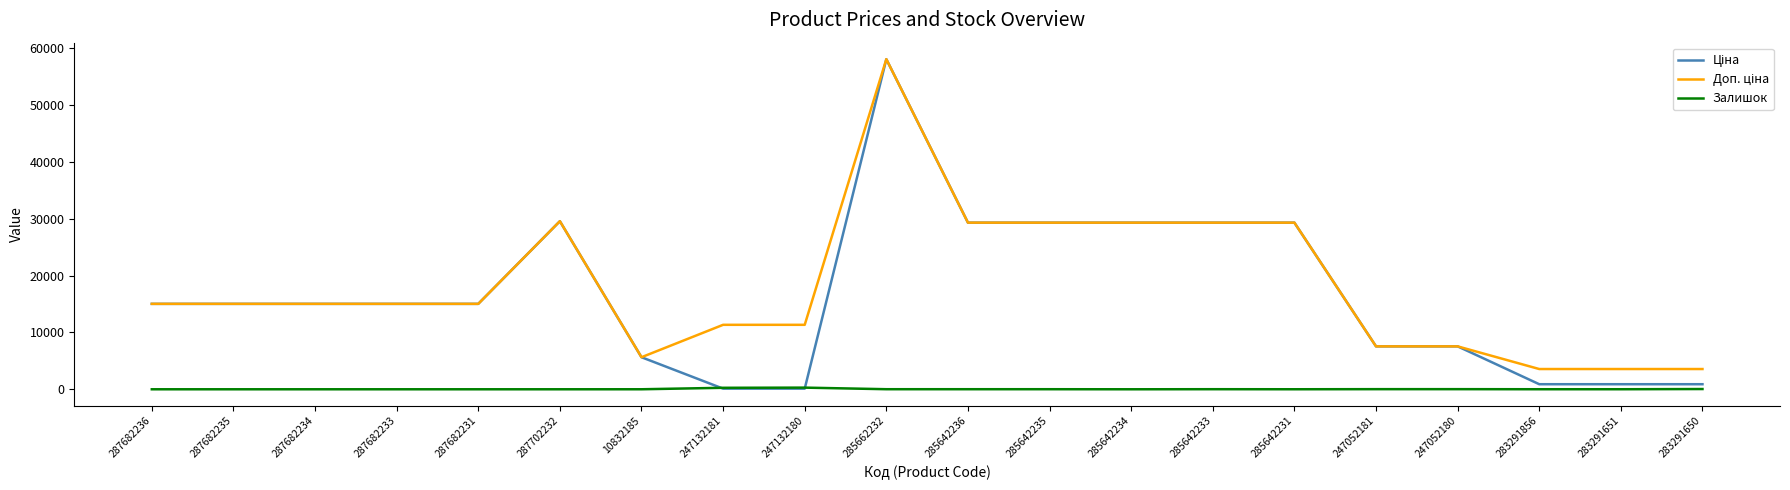

The Залишок series shows 0.0 at 287682235. True or false?

True